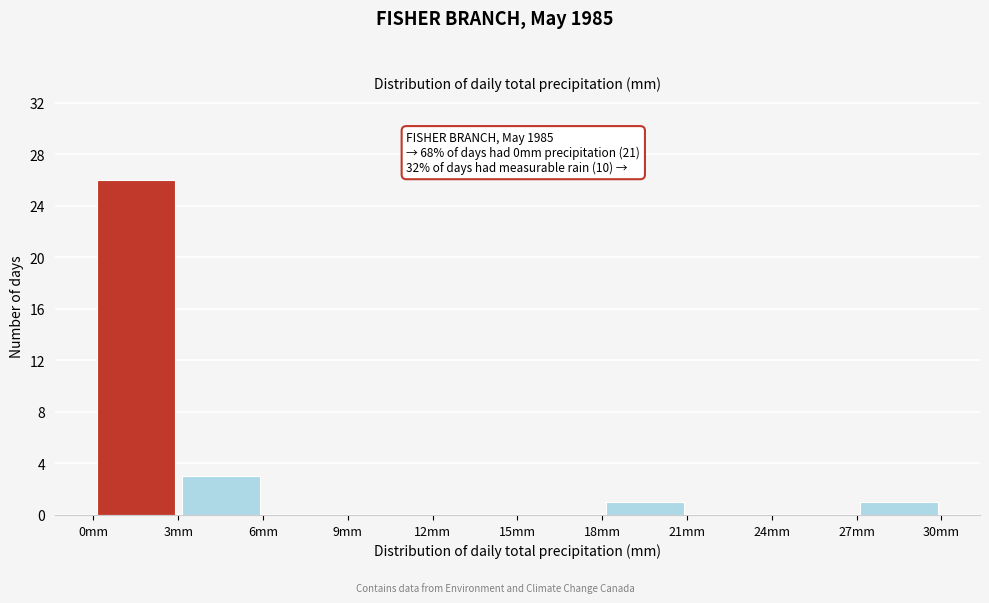

Which range on the x-axis has the tallest bar?

0 to 3